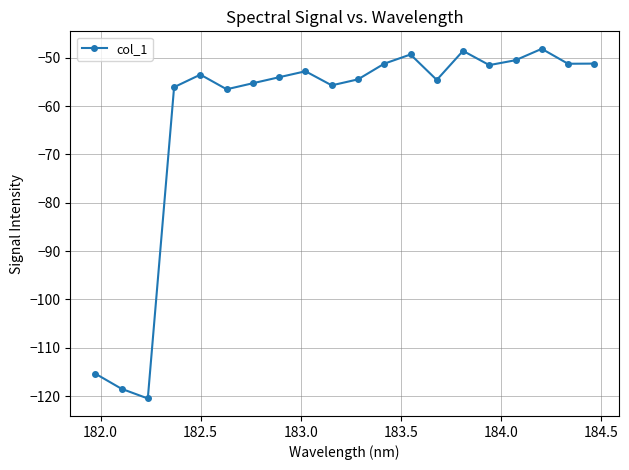

What is the smallest value displayed?

-120.5